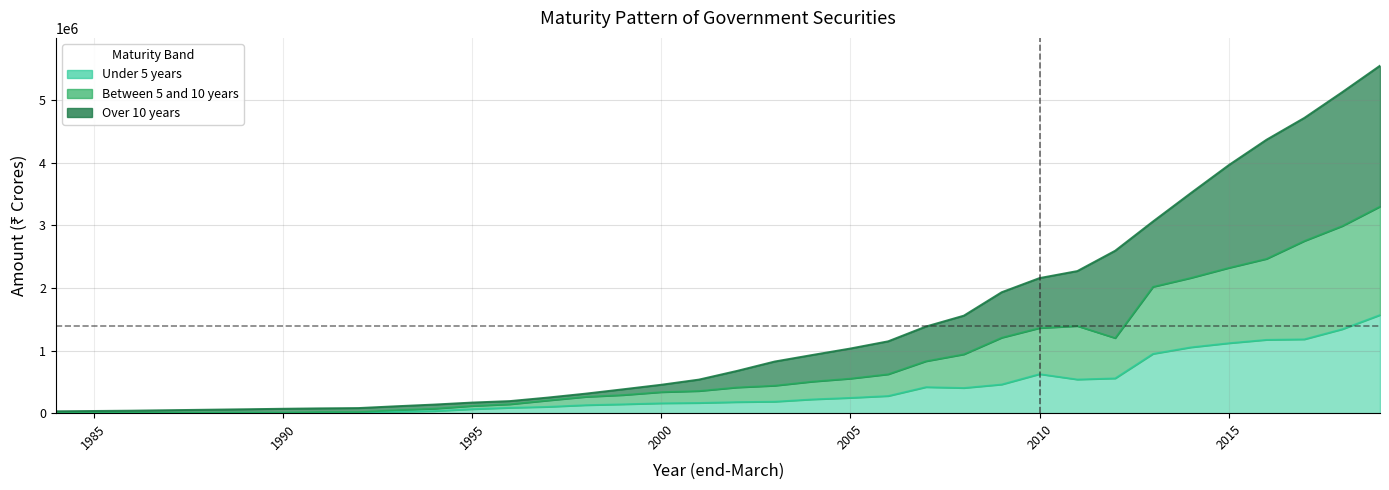

What is the difference between the maximum and second lowest values in the Under 5 years series?

1564423